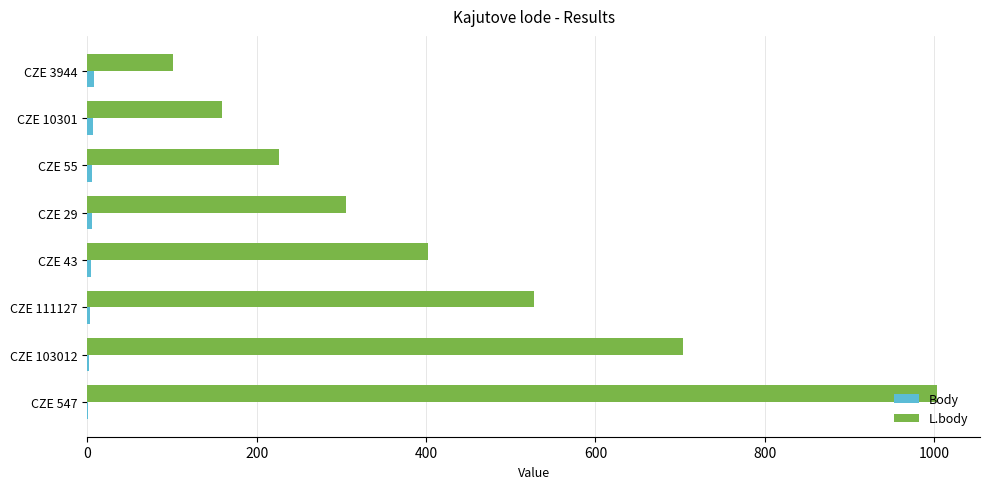

Which series changed the most between CZE 111127 and CZE 10301?

L.body